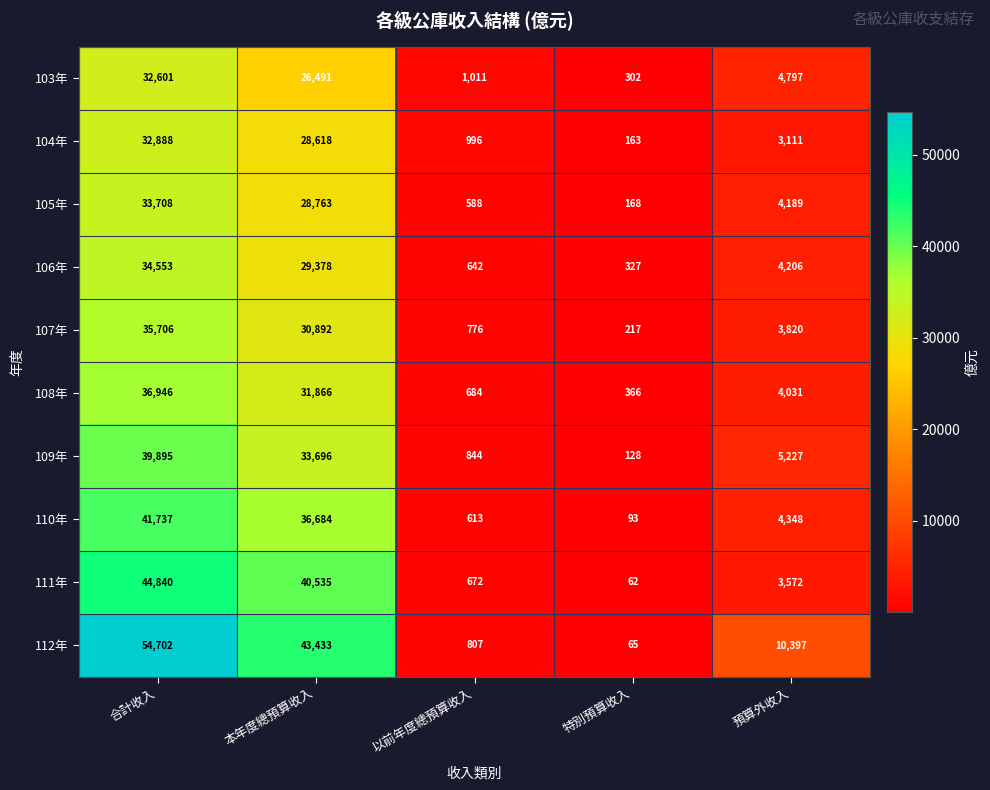

At 以前年度總預算收入, list the series in order from smallest to largest.

105年, 110年, 106年, 111年, 108年, 107年, 112年, 109年, 104年, 103年